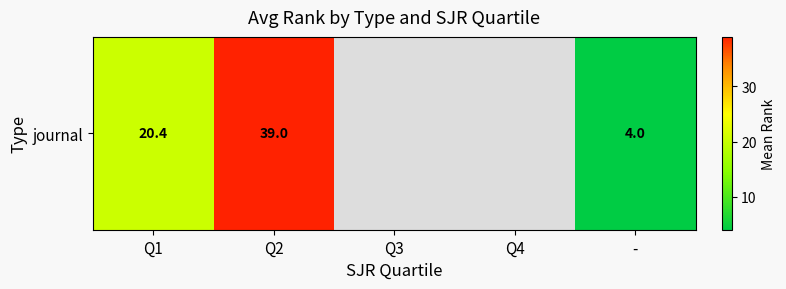

The chart shows a value of 39.0 at Q2. True or false?

True